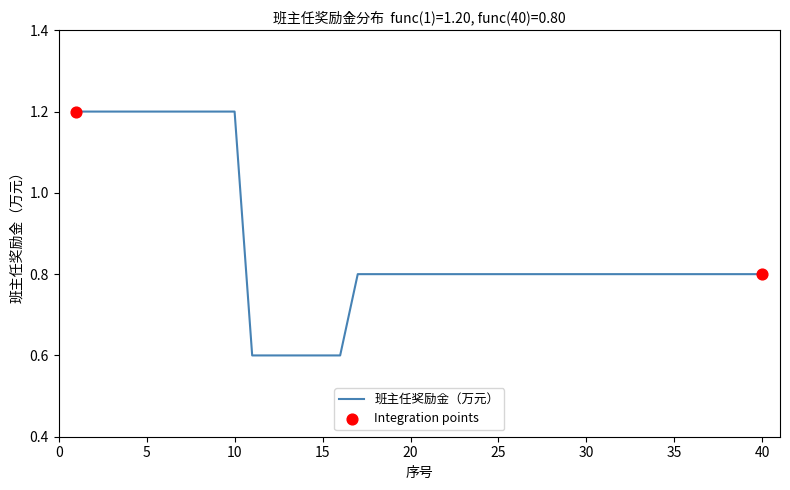

What is the difference between the maximum and minimum values?

0.6